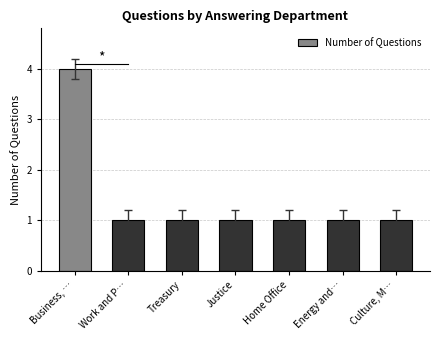

How many data points does each series have?

7